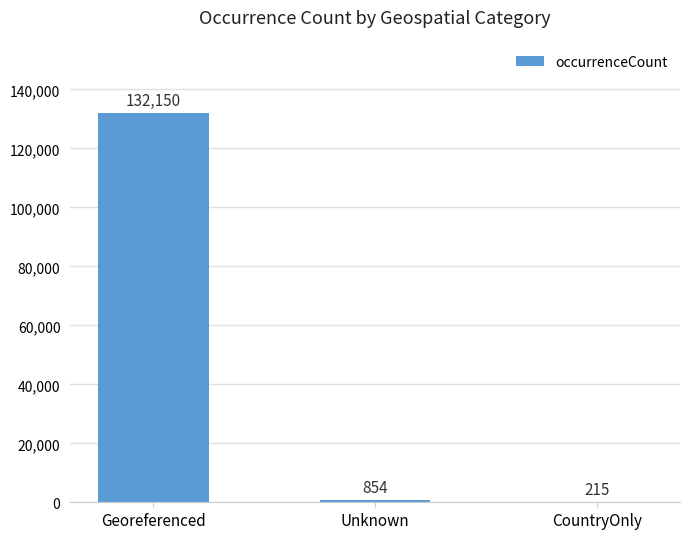

What is the approximate value at Unknown?

854